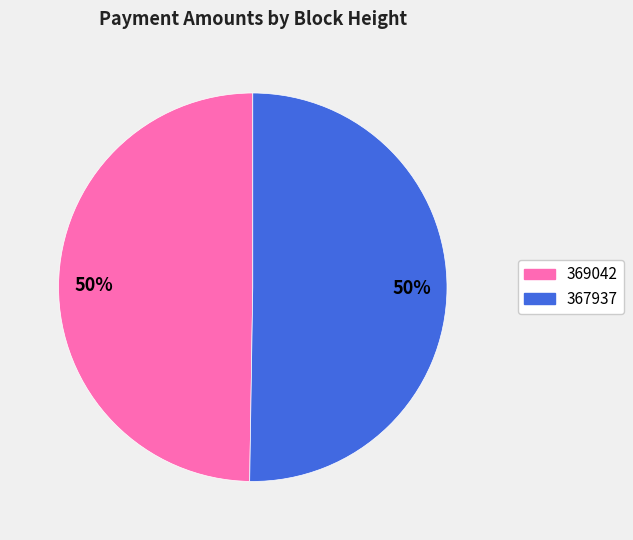

Which slice is the smallest?

369042